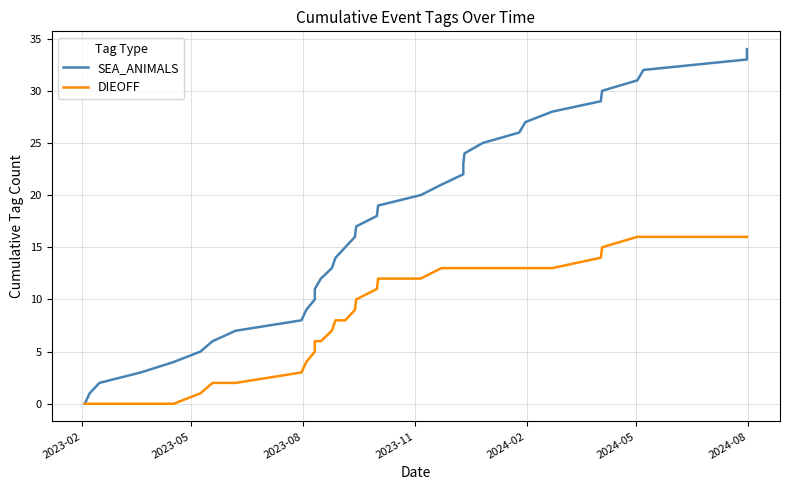

What is the sum of all DIEOFF values?

303